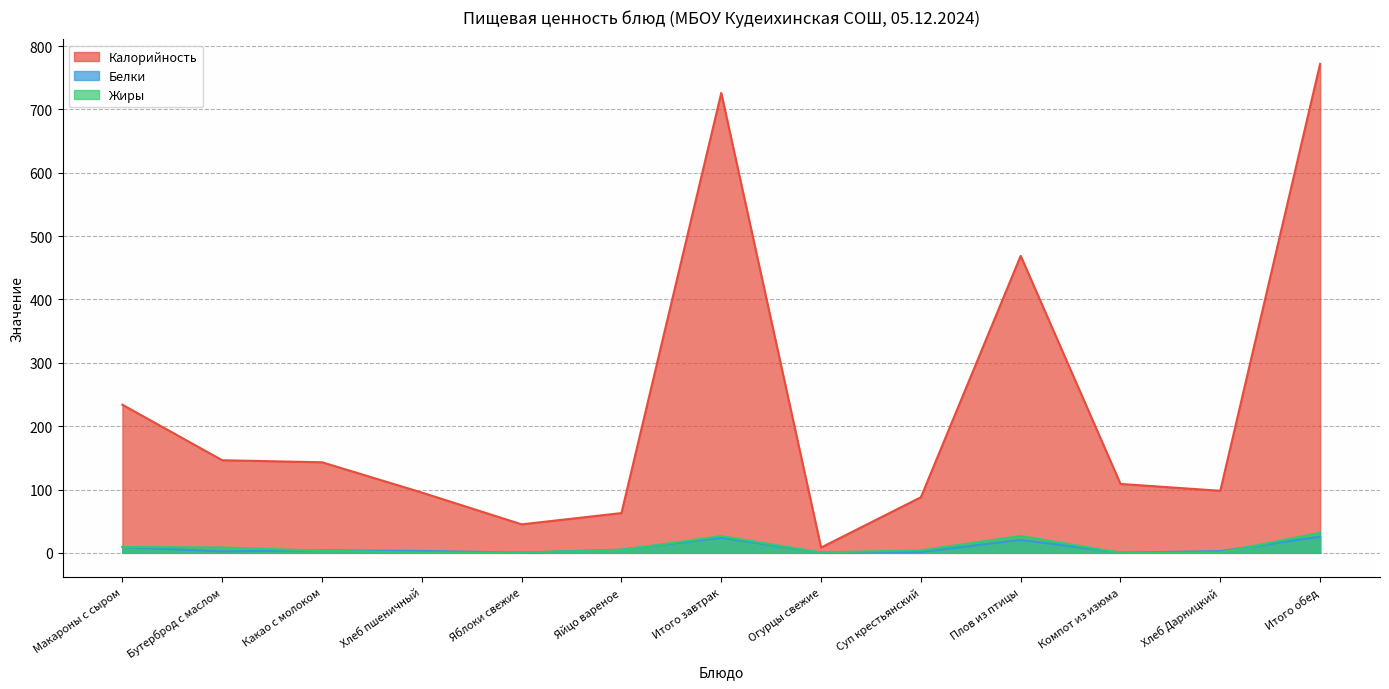

What is the value of the Белки point at the 8th from the left?

0.5